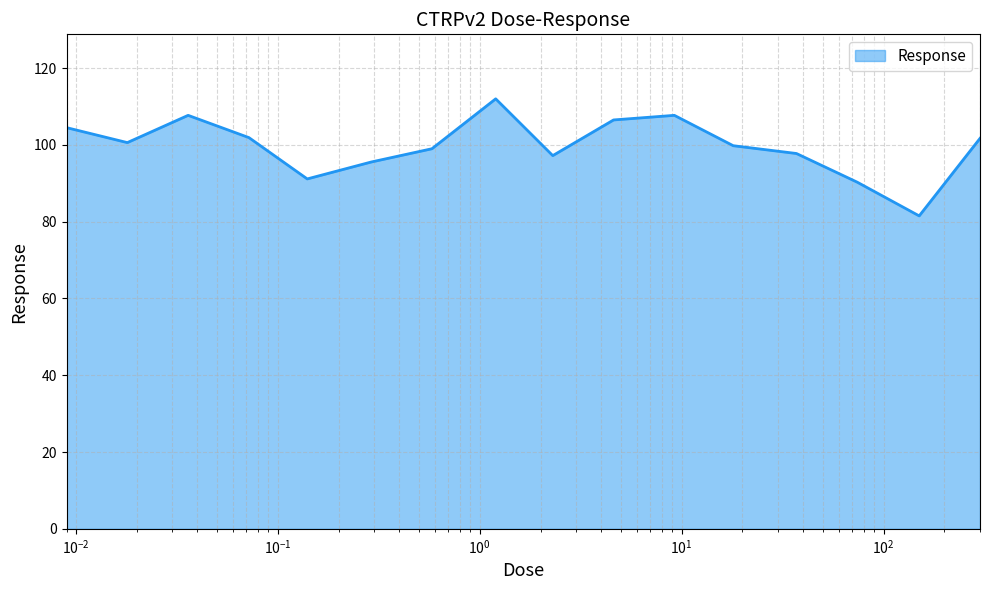

What is the minimum value shown in the chart?

81.5